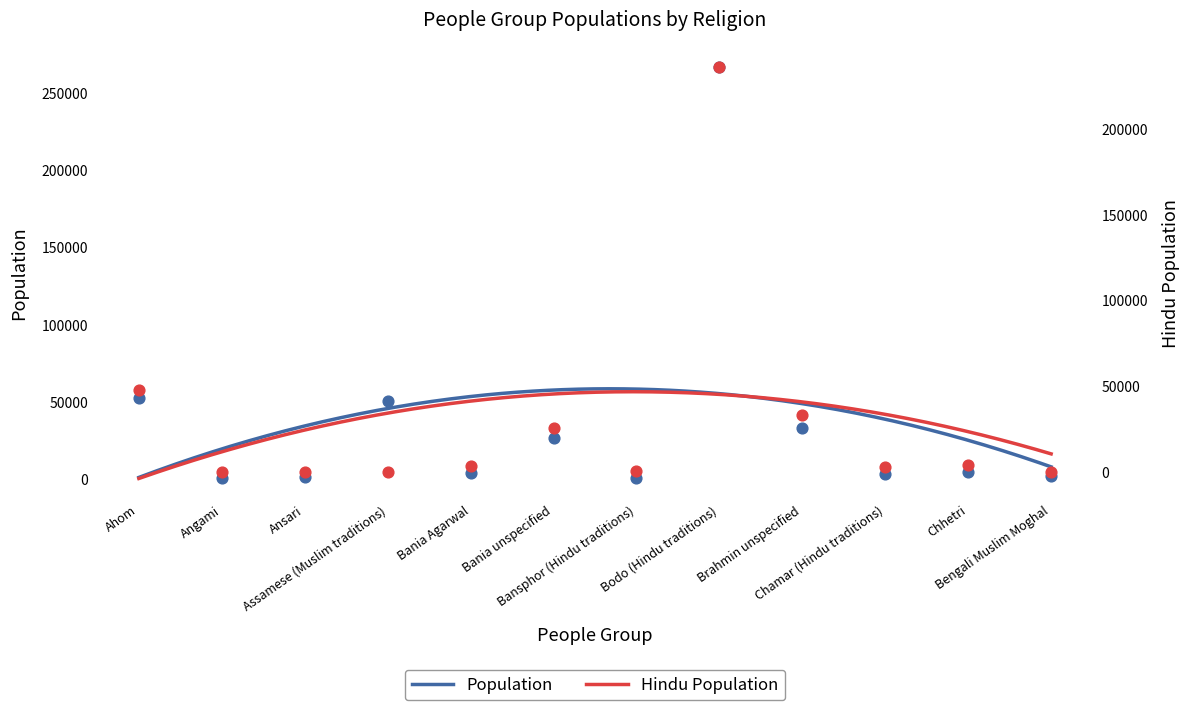

Which series has the largest total across all categories?

Population